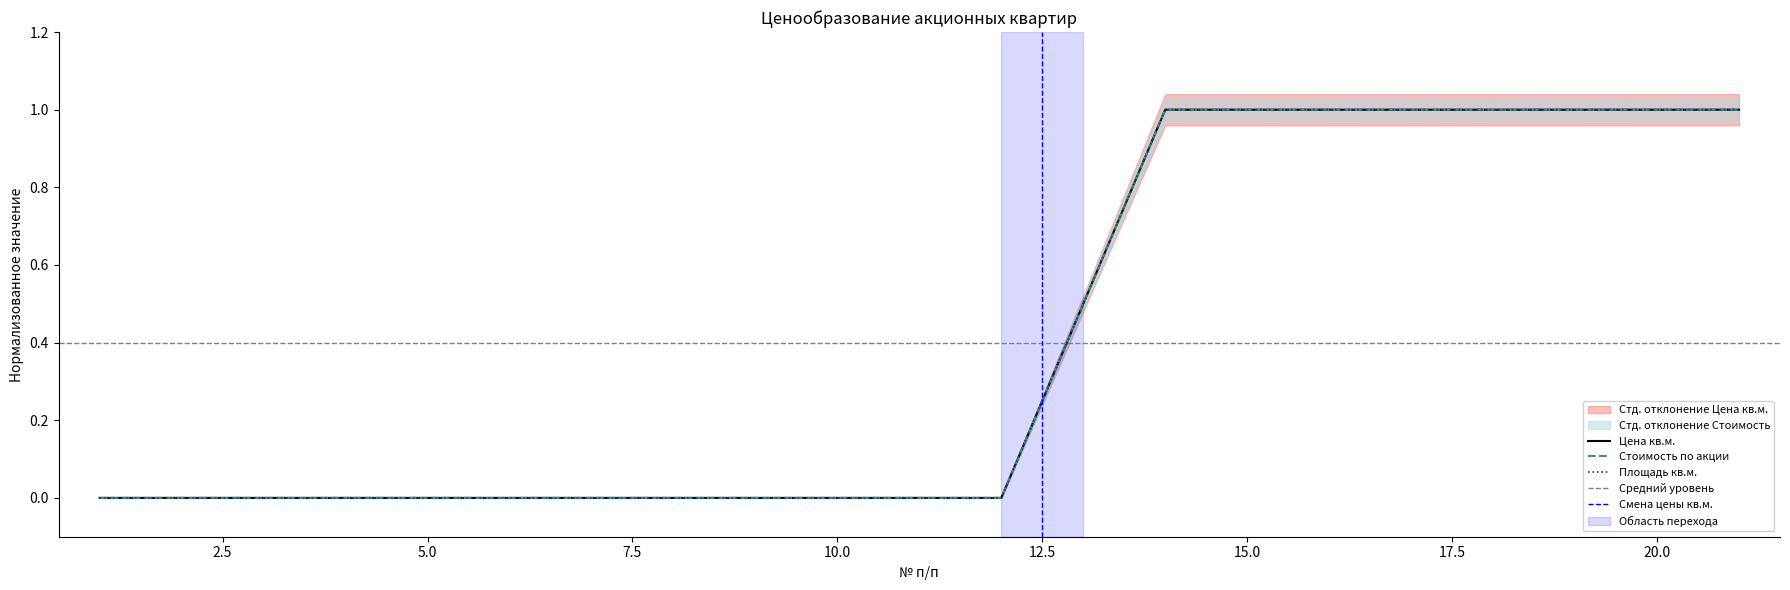

True or false: Стоимость по акции and Цена кв.м. cross at least once.

False